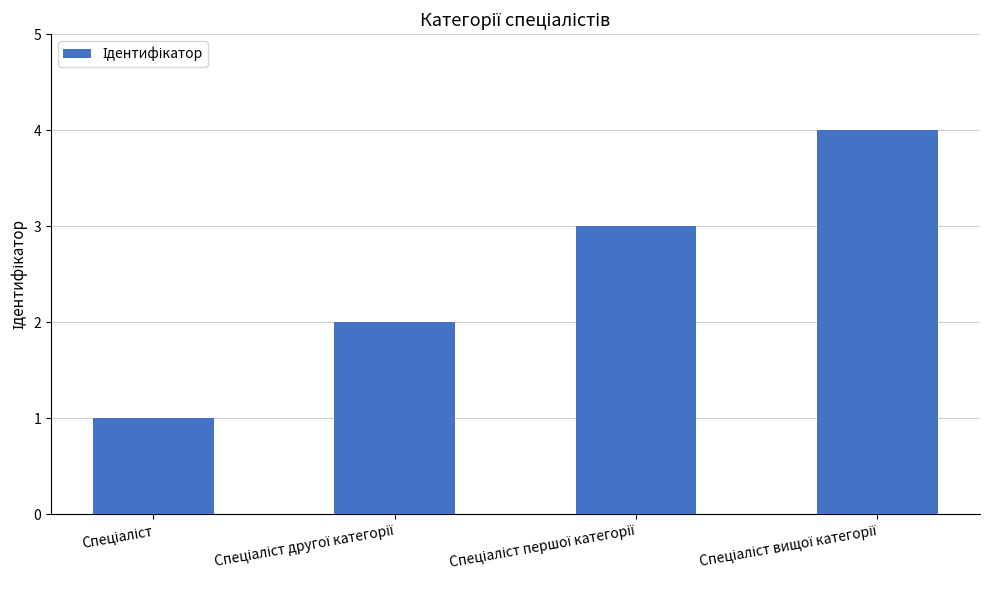

What is the difference between the maximum and minimum values?

3